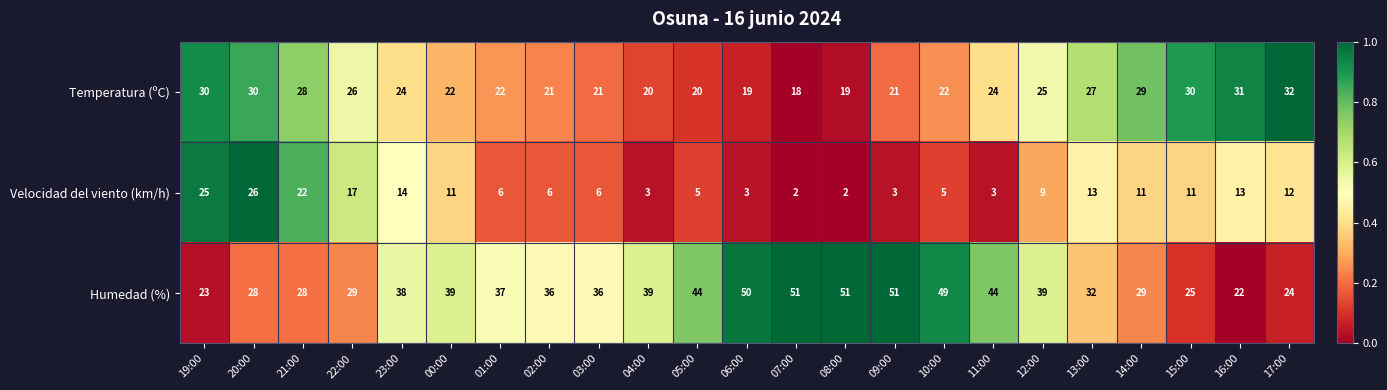

Which series changed the most between 20:00 and 13:00?

Velocidad del viento (km/h)